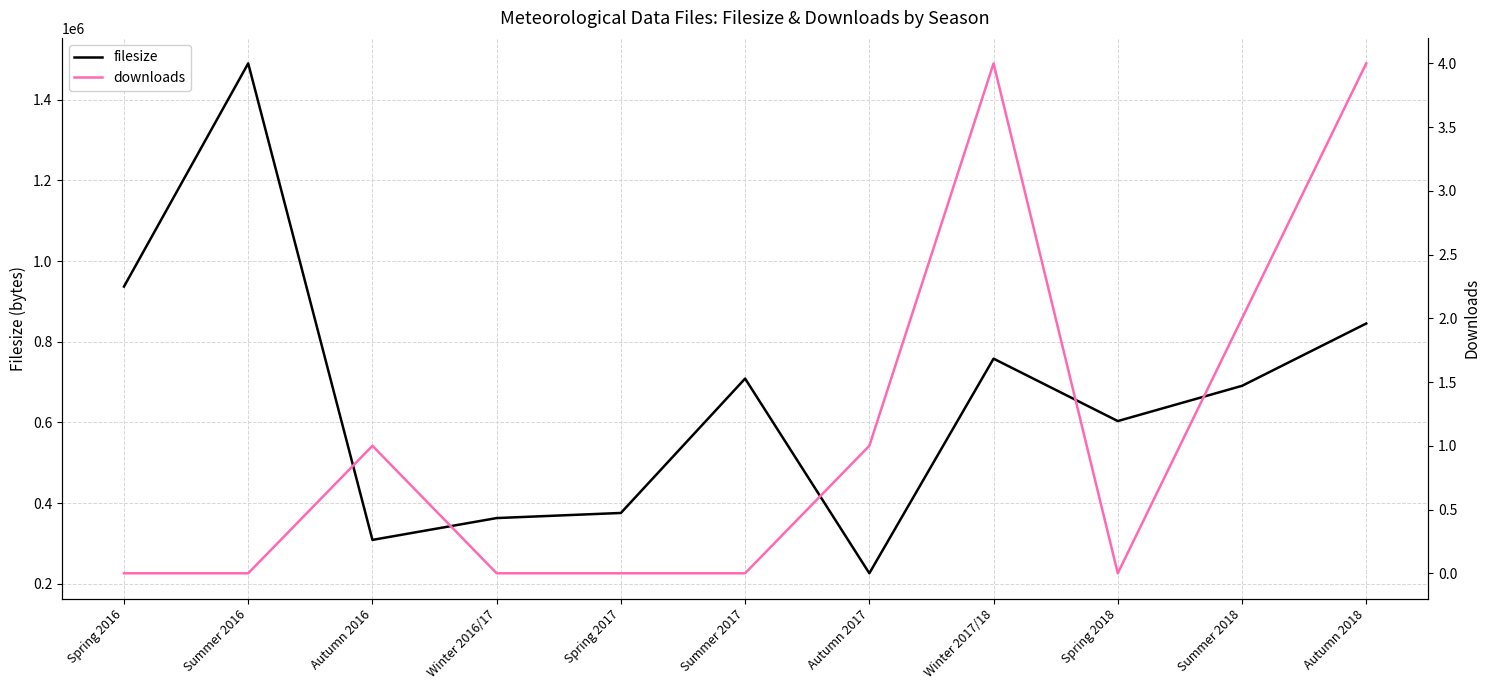

What is the label of the 8th point from the right?

Winter 2016/17